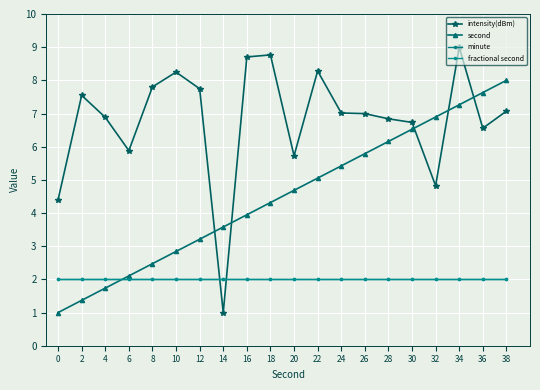

The value of intensity(dBm) at 4 is 12.0. True or false?

False